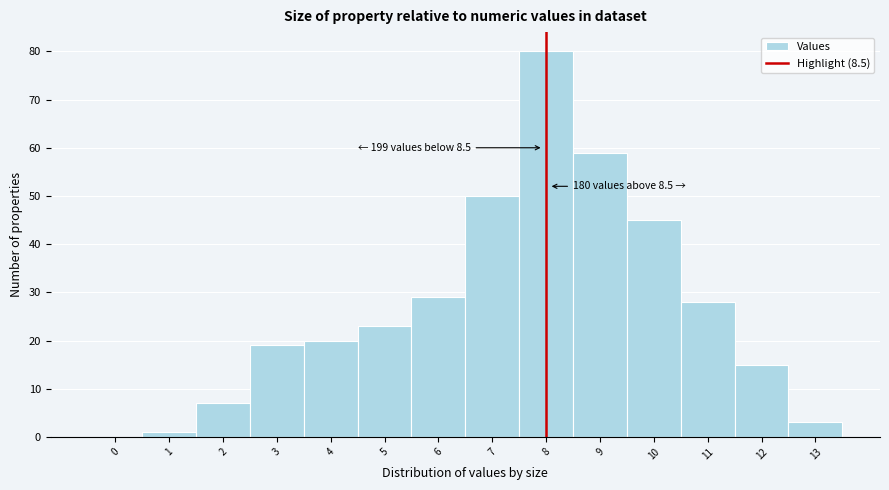

Reading left to right, list all the values displayed in this chart.

0=0	1=1	2=7	3=19	4=20	5=23	6=29	7=50	8=80	9=59	10=45	11=28	12=15	13=3